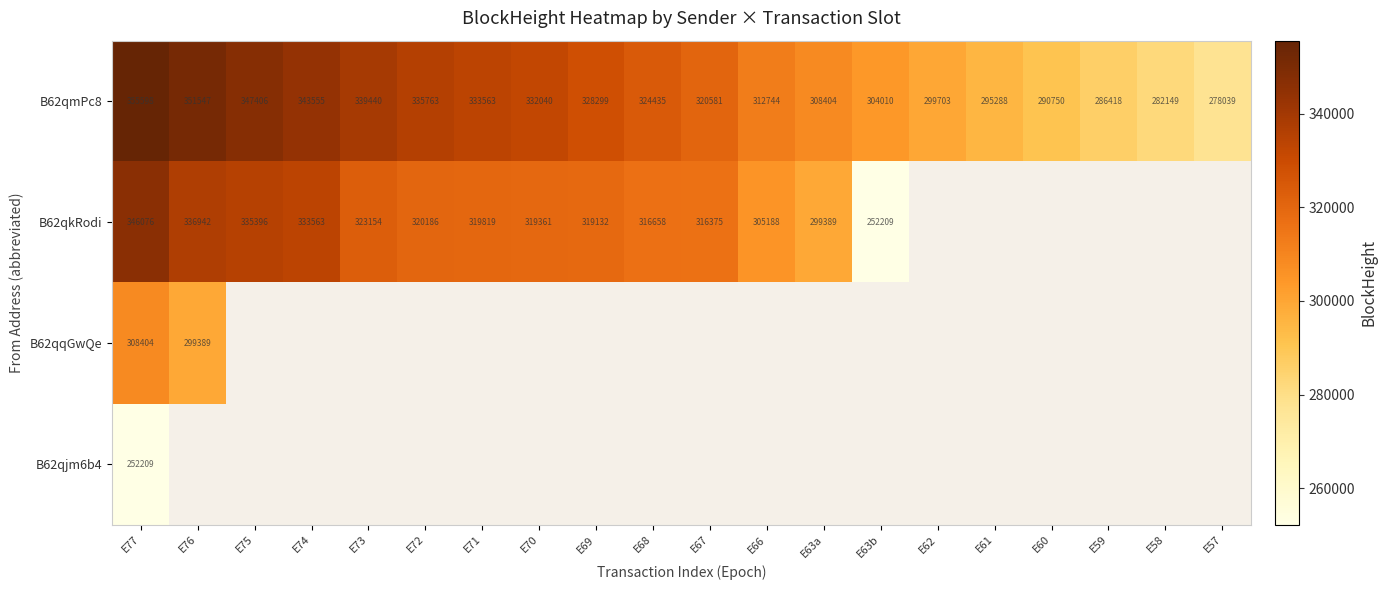

At which category does the chart reach its peak across all series?

E77